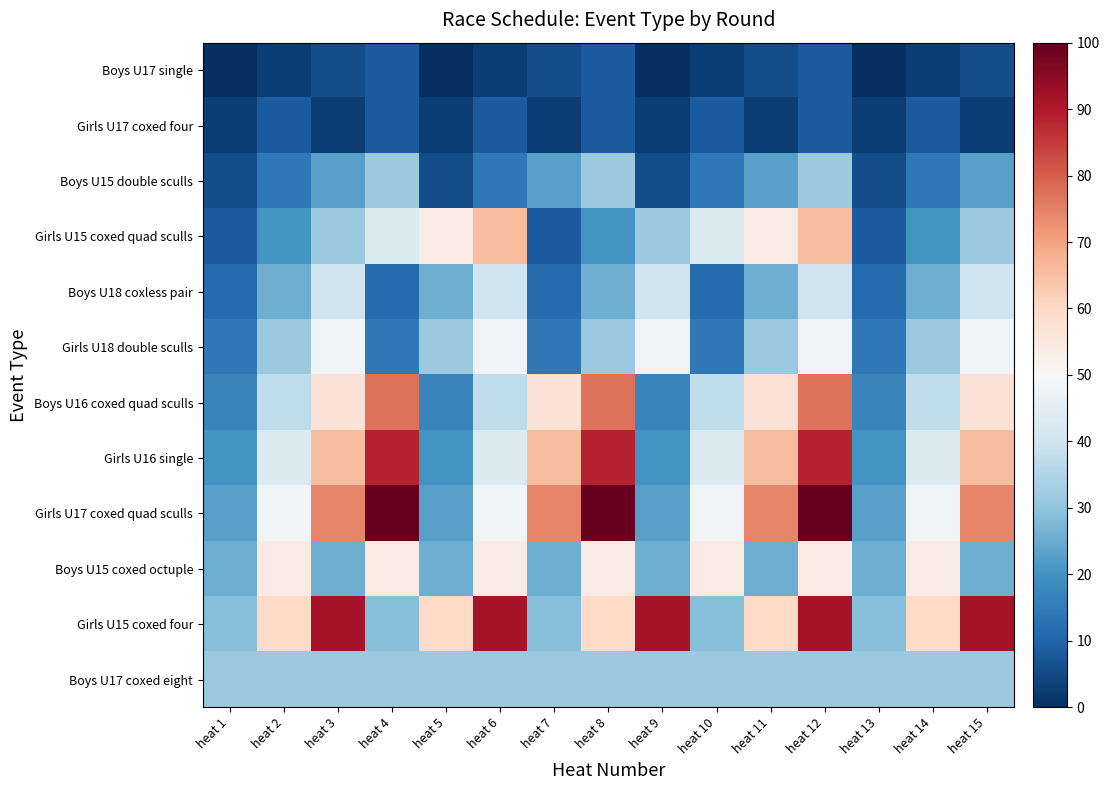

Reading right to left, list all the values displayed in this chart.

Boys U17 single: heat 15=5.7	heat 14=2.9	heat 13=0.0	heat 12=8.6	heat 11=5.7	heat 10=2.9	heat 9=0.0	heat 8=8.6	heat 7=5.7	heat 6=2.9	heat 5=0.0	heat 4=8.6	heat 3=5.7	heat 2=2.9	heat 1=0.0
Girls U17 coxed four: heat 15=2.9	heat 14=8.6	heat 13=2.9	heat 12=8.6	heat 11=2.9	heat 10=8.6	heat 9=2.9	heat 8=8.6	heat 7=2.9	heat 6=8.6	heat 5=2.9	heat 4=8.6	heat 3=2.9	heat 2=8.6	heat 1=2.9
Boys U15 double sculls: heat 15=22.9	heat 14=14.3	heat 13=5.7	heat 12=31.4	heat 11=22.9	heat 10=14.3	heat 9=5.7	heat 8=31.4	heat 7=22.9	heat 6=14.3	heat 5=5.7	heat 4=31.4	heat 3=22.9	heat 2=14.3	heat 1=5.7
Girls U15 coxed quad sculls: heat 15=31.4	heat 14=20.0	heat 13=8.6	heat 12=65.7	heat 11=54.3	heat 10=42.9	heat 9=31.4	heat 8=20.0	heat 7=8.6	heat 6=65.7	heat 5=54.3	heat 4=42.9	heat 3=31.4	heat 2=20.0	heat 1=8.6
Boys U18 coxless pair: heat 15=40.0	heat 14=25.7	heat 13=11.4	heat 12=40.0	heat 11=25.7	heat 10=11.4	heat 9=40.0	heat 8=25.7	heat 7=11.4	heat 6=40.0	heat 5=25.7	heat 4=11.4	heat 3=40.0	heat 2=25.7	heat 1=11.4
Girls U18 double sculls: heat 15=48.6	heat 14=31.4	heat 13=14.3	heat 12=48.6	heat 11=31.4	heat 10=14.3	heat 9=48.6	heat 8=31.4	heat 7=14.3	heat 6=48.6	heat 5=31.4	heat 4=14.3	heat 3=48.6	heat 2=31.4	heat 1=14.3
Boys U16 coxed quad sculls: heat 15=57.1	heat 14=37.1	heat 13=17.1	heat 12=77.1	heat 11=57.1	heat 10=37.1	heat 9=17.1	heat 8=77.1	heat 7=57.1	heat 6=37.1	heat 5=17.1	heat 4=77.1	heat 3=57.1	heat 2=37.1	heat 1=17.1
Girls U16 single: heat 15=65.7	heat 14=42.9	heat 13=20.0	heat 12=88.6	heat 11=65.7	heat 10=42.9	heat 9=20.0	heat 8=88.6	heat 7=65.7	heat 6=42.9	heat 5=20.0	heat 4=88.6	heat 3=65.7	heat 2=42.9	heat 1=20.0
Girls U17 coxed quad sculls: heat 15=74.3	heat 14=48.6	heat 13=22.9	heat 12=100.0	heat 11=74.3	heat 10=48.6	heat 9=22.9	heat 8=100.0	heat 7=74.3	heat 6=48.6	heat 5=22.9	heat 4=100.0	heat 3=74.3	heat 2=48.6	heat 1=22.9
Boys U15 coxed octuple: heat 15=25.7	heat 14=54.3	heat 13=25.7	heat 12=54.3	heat 11=25.7	heat 10=54.3	heat 9=25.7	heat 8=54.3	heat 7=25.7	heat 6=54.3	heat 5=25.7	heat 4=54.3	heat 3=25.7	heat 2=54.3	heat 1=25.7
Girls U15 coxed four: heat 15=91.4	heat 14=60.0	heat 13=28.6	heat 12=91.4	heat 11=60.0	heat 10=28.6	heat 9=91.4	heat 8=60.0	heat 7=28.6	heat 6=91.4	heat 5=60.0	heat 4=28.6	heat 3=91.4	heat 2=60.0	heat 1=28.6
Boys U17 coxed eight: heat 15=31.4	heat 14=31.4	heat 13=31.4	heat 12=31.4	heat 11=31.4	heat 10=31.4	heat 9=31.4	heat 8=31.4	heat 7=31.4	heat 6=31.4	heat 5=31.4	heat 4=31.4	heat 3=31.4	heat 2=31.4	heat 1=31.4